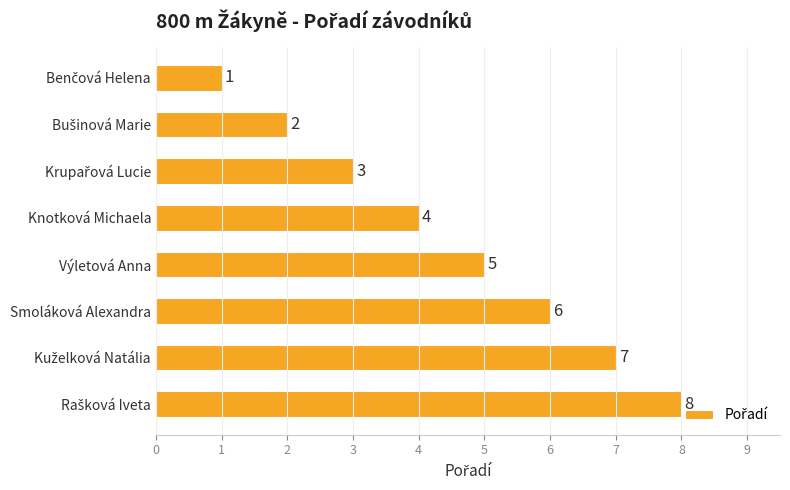

What is the greatest value displayed?

8